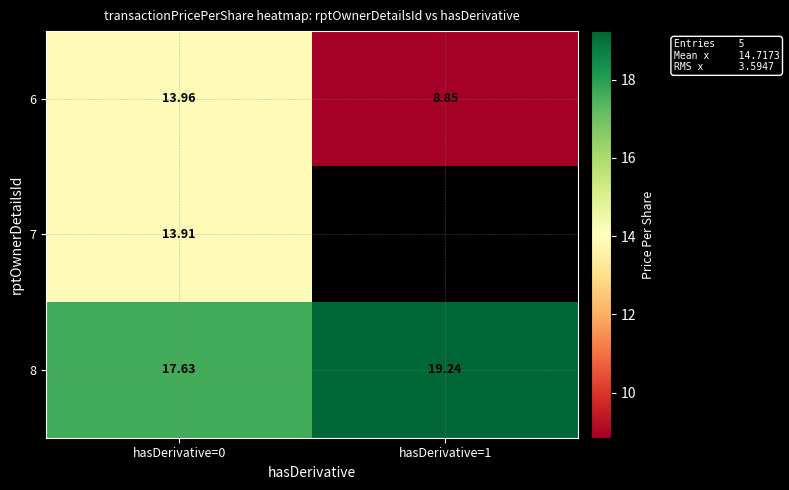

Is the value of 6 at hasDerivative=1 greater than the value of 8 at hasDerivative=0?

No